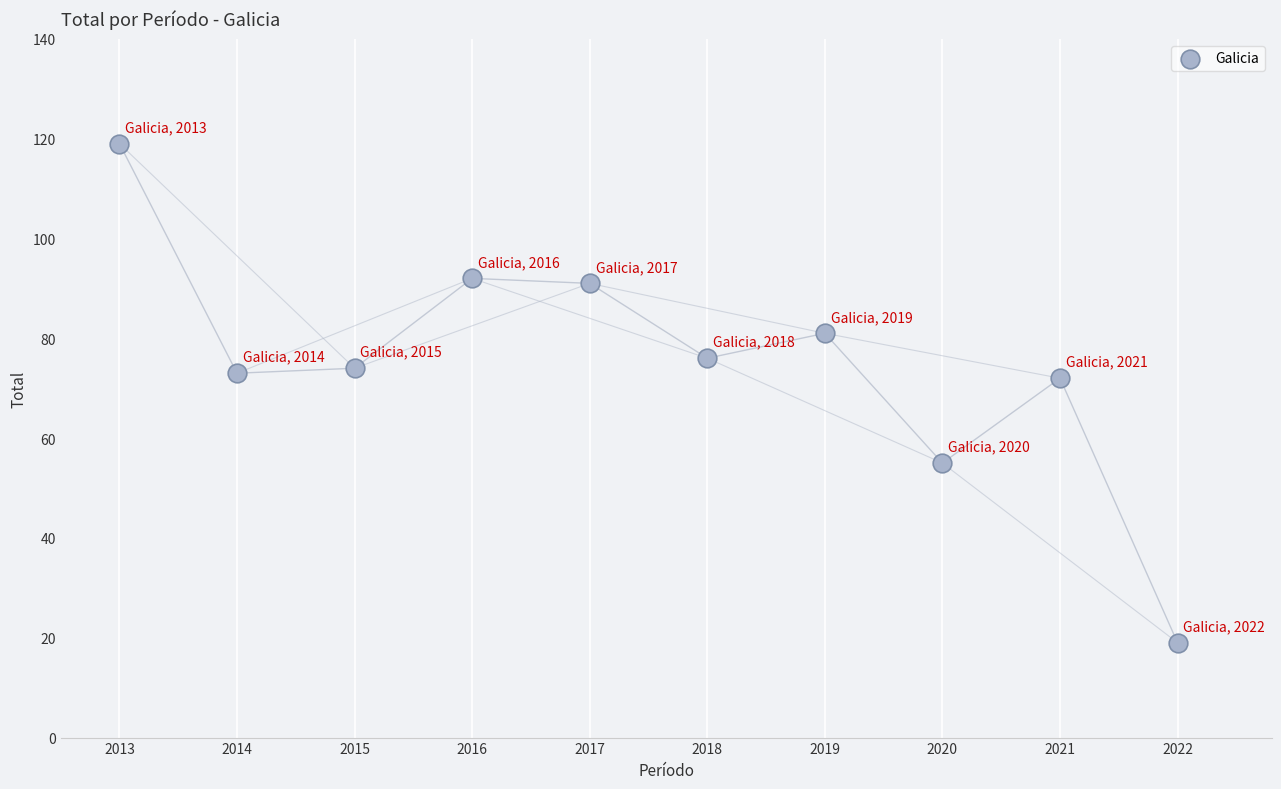

What is the range of X values (max minus min)?

9